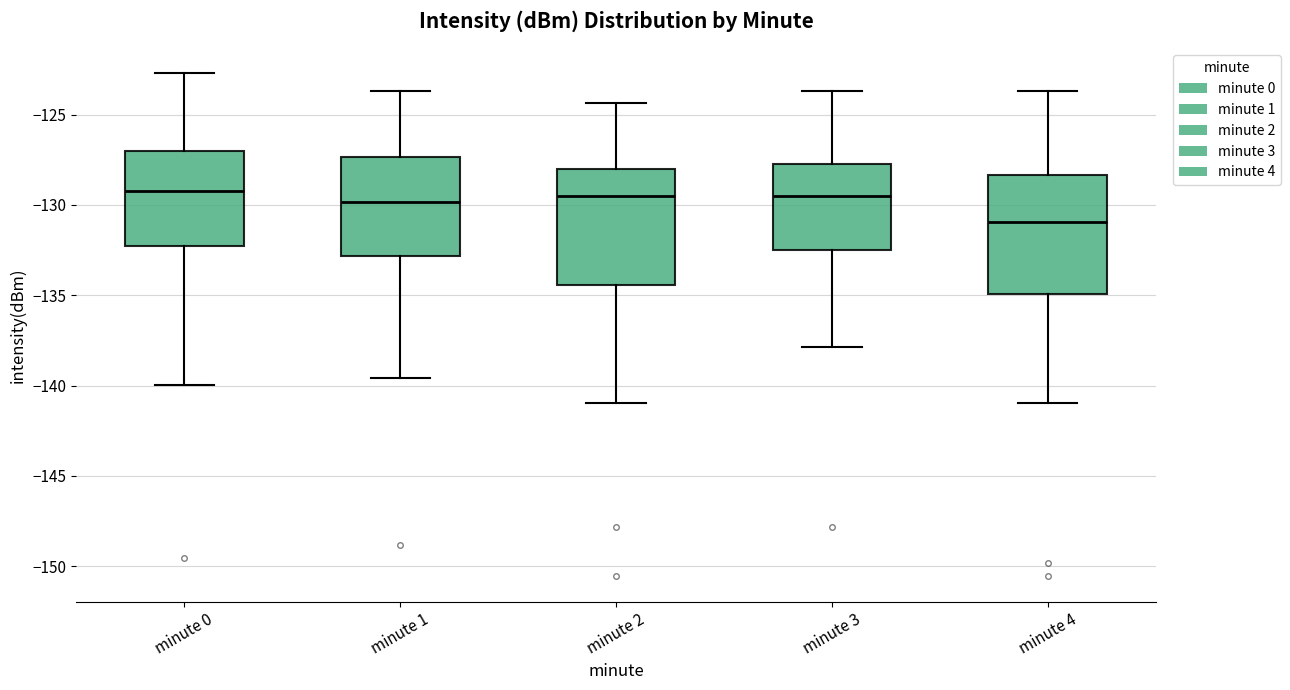

Where does the median line of the box for minute 1 sit on the y-axis? The values are not printed on the chart, so give them approximately, as read against the axis.

-130.0